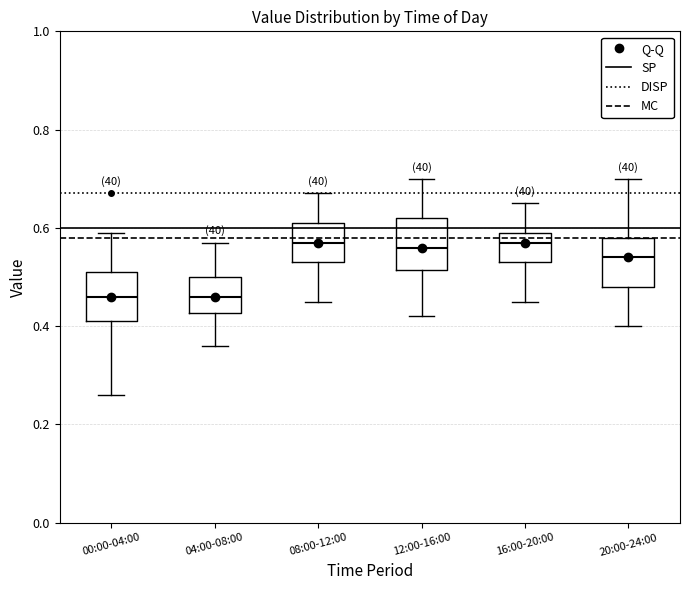

Where does the upper whisker of the box for 16:00-20:00 end on the y-axis? The values are not printed on the chart, so give them approximately, as read against the axis.

0.66